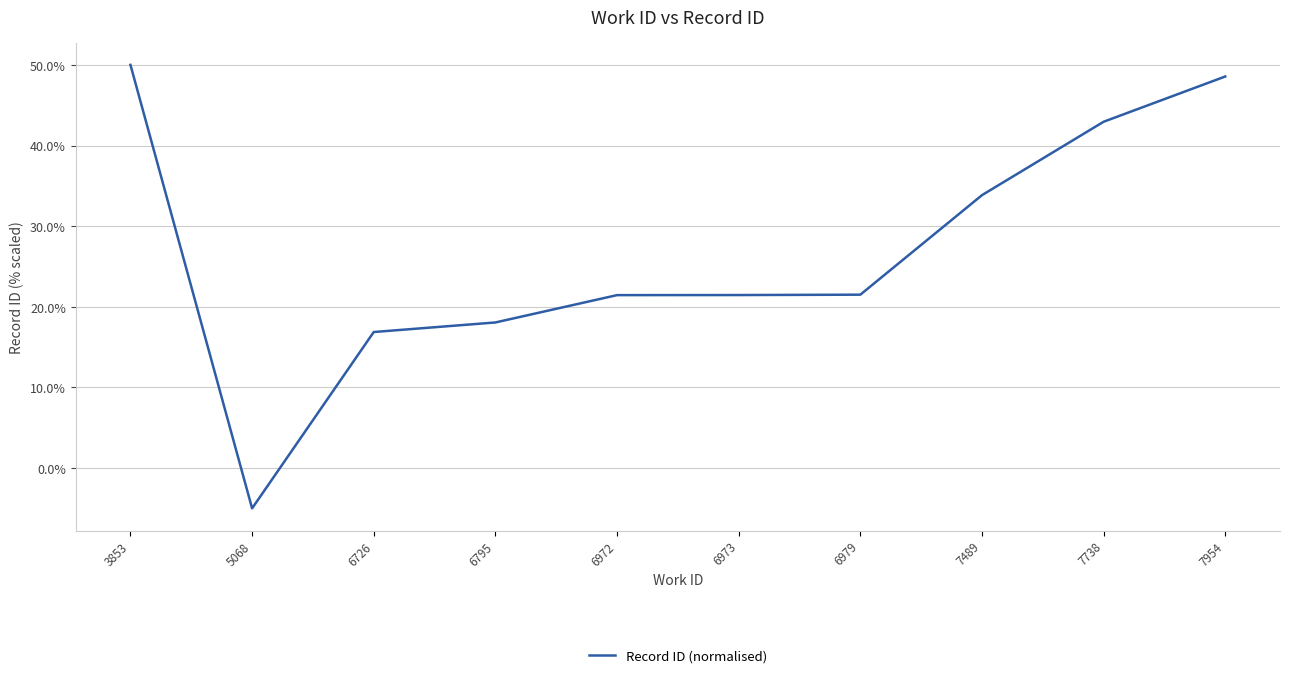

What is the minimum value shown in the chart?

-5.0